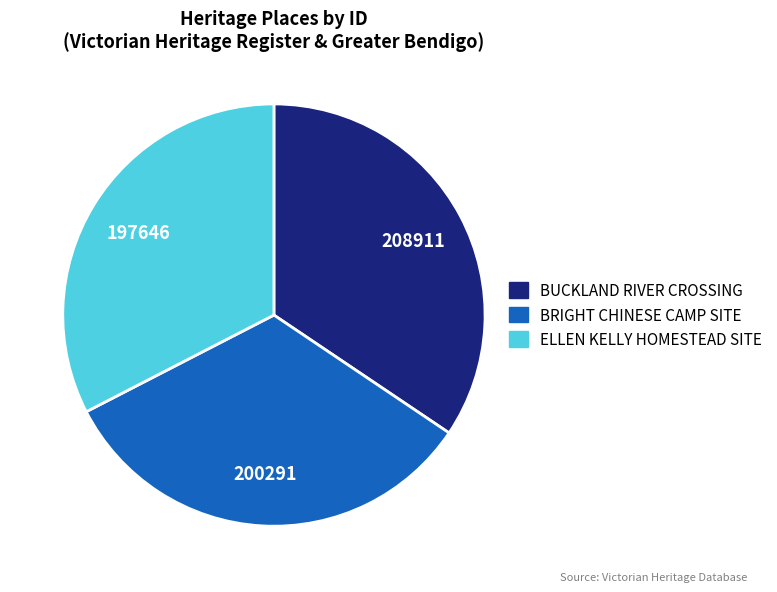

Is there a majority slice in this chart?

No